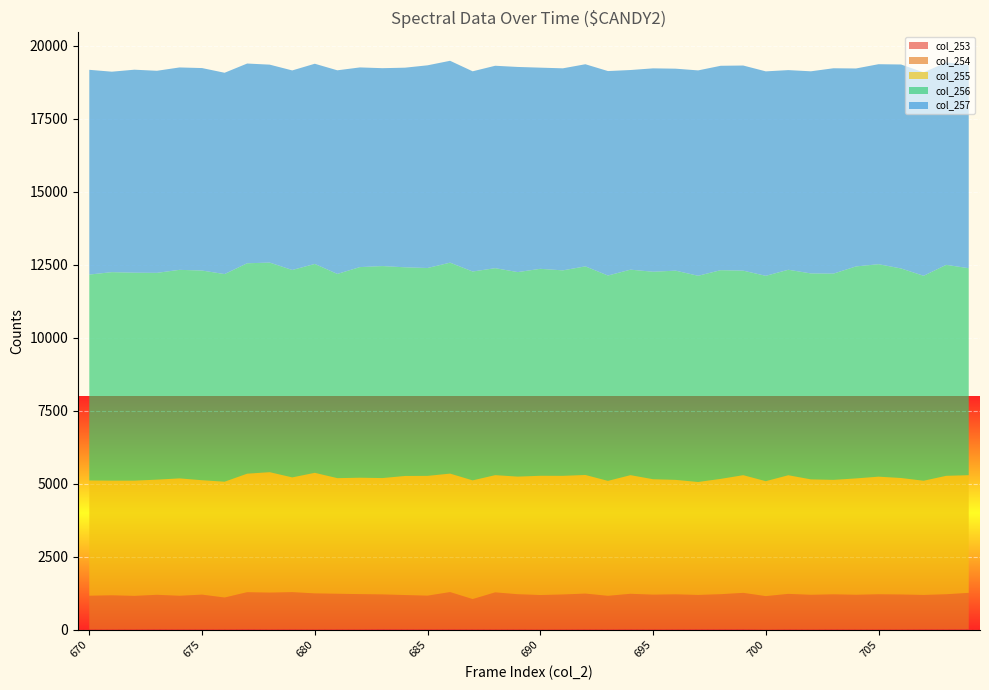

Reading left to right, list all the values displayed in this chart.

col_253: 670=18	671=17	672=19	673=26	674=22	675=23	676=20	677=29	678=21	679=25	680=19	681=22	682=21	683=31	684=26	685=23	686=25	687=22	688=19	689=21	690=13	691=18	692=22	693=19	694=25	695=20	696=23	697=25	698=26	699=27	700=9	701=22	702=15	703=23	704=18	705=19	706=17	707=25	708=24	709=27
col_254: 670=1152	671=1168	672=1146	673=1176	674=1147	675=1185	676=1089	677=1263	678=1257	679=1269	680=1232	681=1216	682=1205	683=1184	684=1168	685=1150	686=1271	687=1034	688=1267	689=1201	690=1181	691=1195	692=1222	693=1148	694=1212	695=1187	696=1195	697=1172	698=1197	699=1242	700=1148	701=1212	702=1187	703=1195	704=1185	705=1201	706=1195	707=1172	708=1197	709=1242
col_255: 670=3946	671=3924	672=3944	673=3942	674=4018	675=3916	676=3964	677=4056	678=4122	679=3927	680=4127	681=3957	682=3984	683=3983	684=4076	685=4100	686=4055	687=4063	688=4012	689=4026	690=4082	691=4061	692=4060	693=3934	694=4061	695=3951	696=3918	697=3866	698=3947	699=4028	700=3934	701=4061	702=3951	703=3918	704=3983	705=4026	706=3988	707=3909	708=4054	709=4028
col_256: 670=7048	671=7138	672=7119	673=7079	674=7139	675=7178	676=7108	677=7203	678=7174	679=7100	680=7150	681=6991	682=7210	683=7257	684=7143	685=7116	686=7221	687=7150	688=7085	689=7001	690=7085	691=7034	692=7141	693=7030	694=7034	695=7103	696=7162	697=7060	698=7144	699=7001	700=7030	701=7034	702=7050	703=7060	704=7257	705=7273	706=7173	707=7016	708=7221	709=7085
col_257: 670=7009	671=6862	672=6949	673=6917	674=6928	675=6931	676=6891	677=6837	678=6776	679=6831	680=6853	681=6970	682=6835	683=6774	684=6833	685=6938	686=6910	687=6853	688=6929	689=7022	690=6886	691=6916	692=6919	693=6999	694=6834	695=6962	696=6914	697=7030	698=6997	699=7022	700=6999	701=6834	702=6919	703=7030	704=6776	705=6846	706=6982	707=6963	708=6929	709=6962